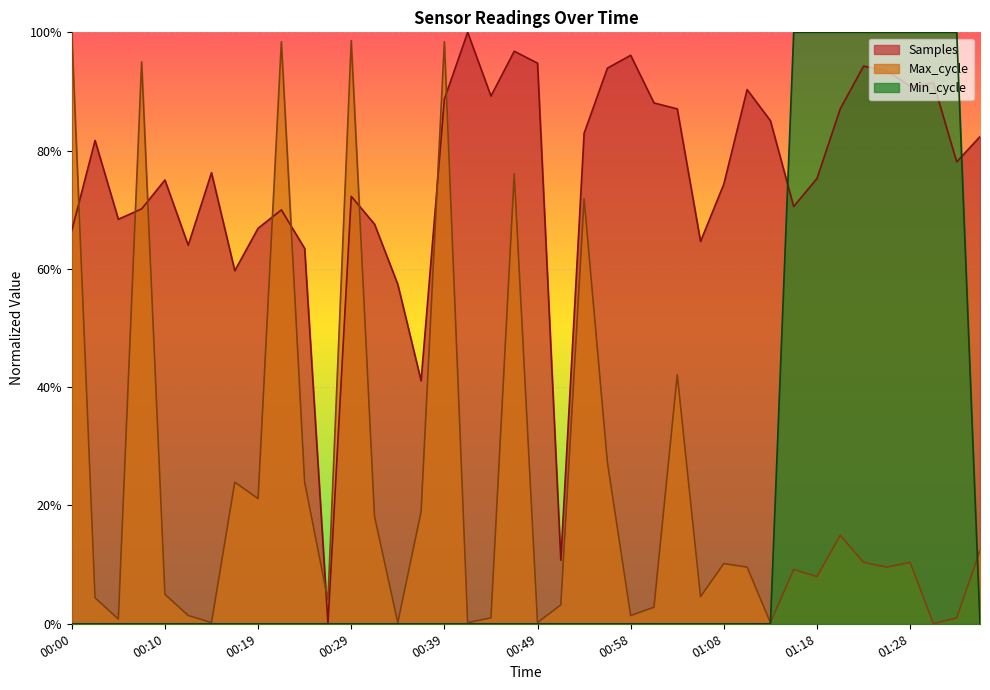

What position from the right is 00:51?

19